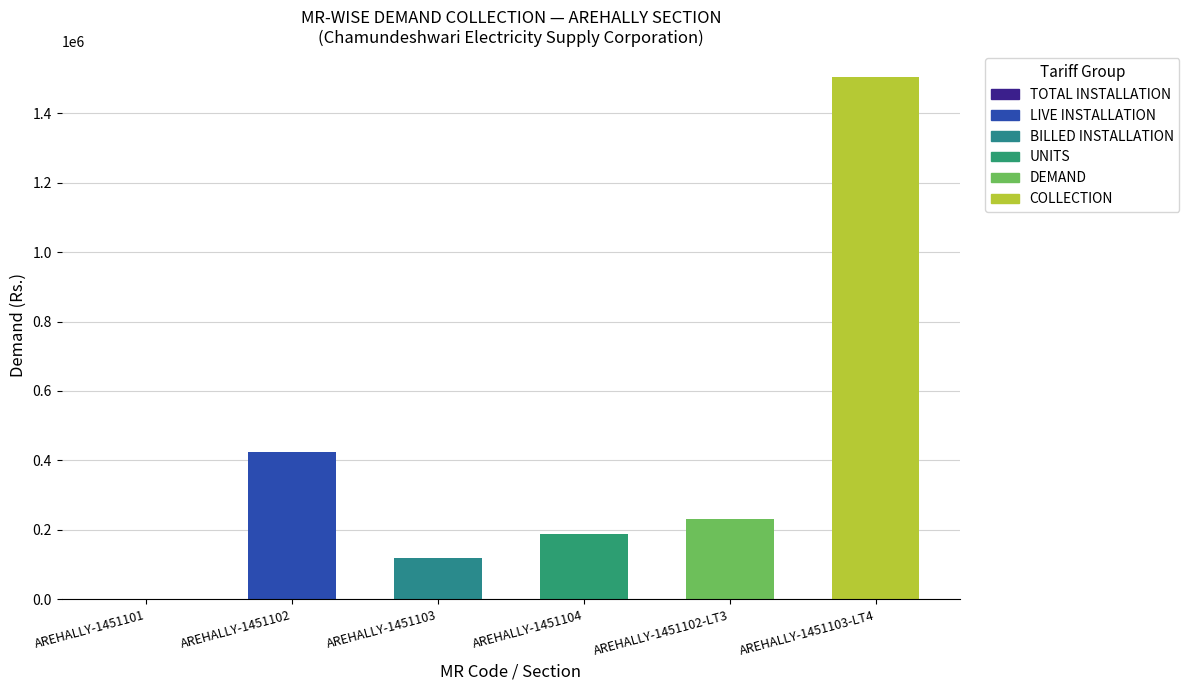

What is the greatest value displayed?

1503549.1